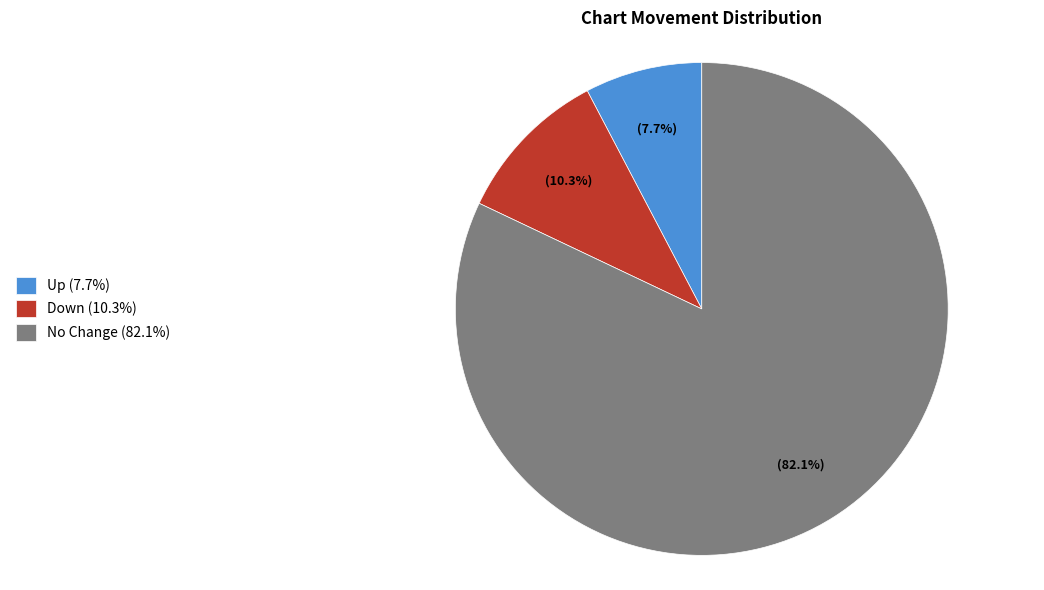

How much of the chart is everything except Down (10.3%)?

89.7%